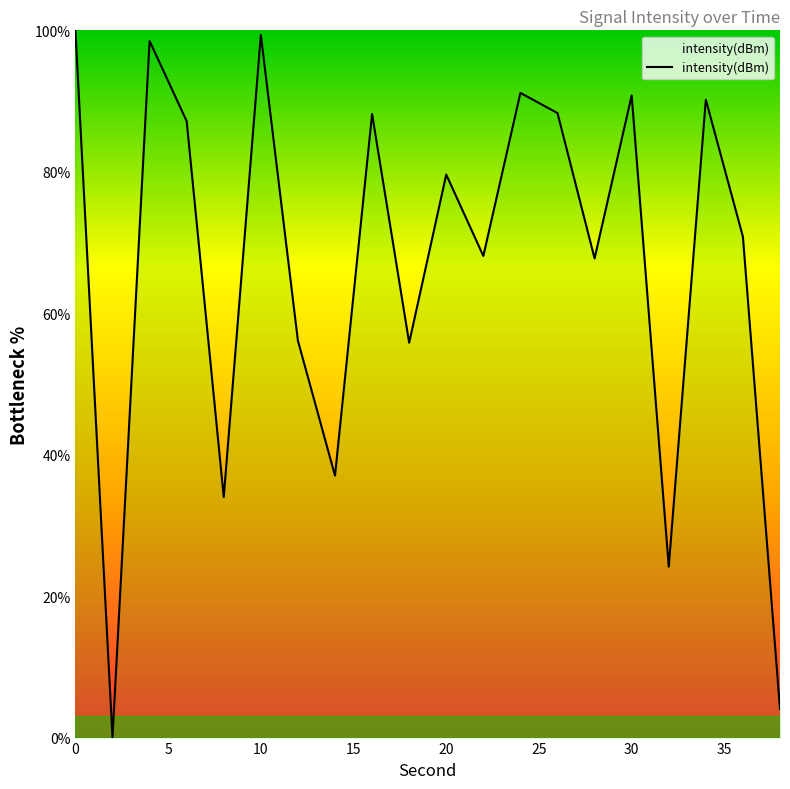

What is the maximum value shown in the chart?

100.0